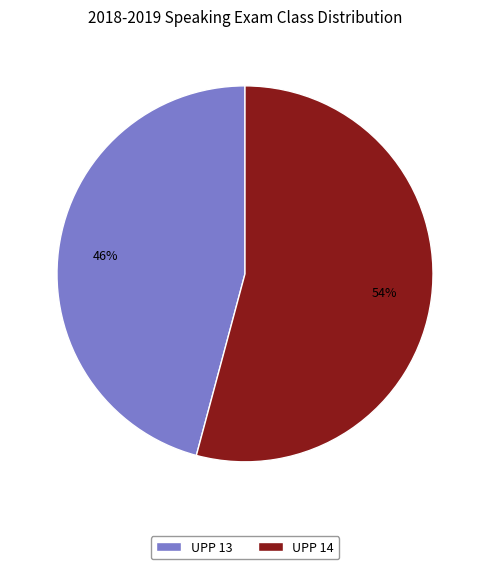

The UPP 14 slice represents 54% of the pie. True or false?

True